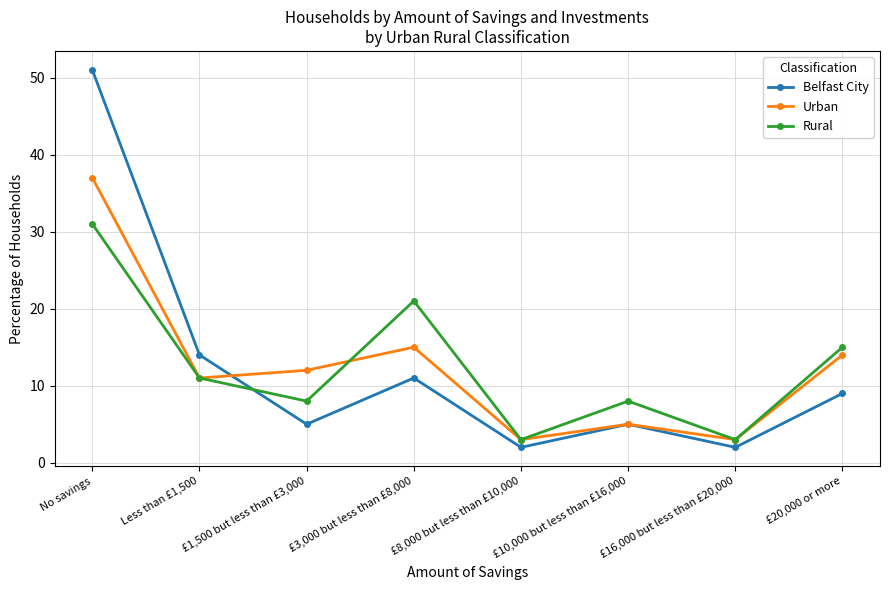

Reading left to right, list all the values displayed in this chart.

Belfast City: No savings=51	Less than £1,500=14	£1,500 but less than £3,000=5	£3,000 but less than £8,000=11	£8,000 but less than £10,000=2	£10,000 but less than £16,000=5	£16,000 but less than £20,000=2	£20,000 or more=9
Urban: No savings=37	Less than £1,500=11	£1,500 but less than £3,000=12	£3,000 but less than £8,000=15	£8,000 but less than £10,000=3	£10,000 but less than £16,000=5	£16,000 but less than £20,000=3	£20,000 or more=14
Rural: No savings=31	Less than £1,500=11	£1,500 but less than £3,000=8	£3,000 but less than £8,000=21	£8,000 but less than £10,000=3	£10,000 but less than £16,000=8	£16,000 but less than £20,000=3	£20,000 or more=15